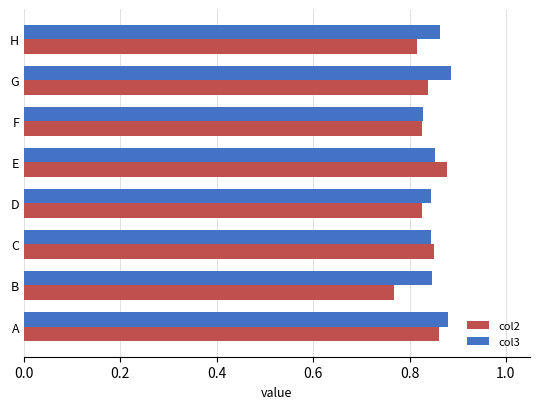

True or false: col2 has a value of 1.1 at F.

False